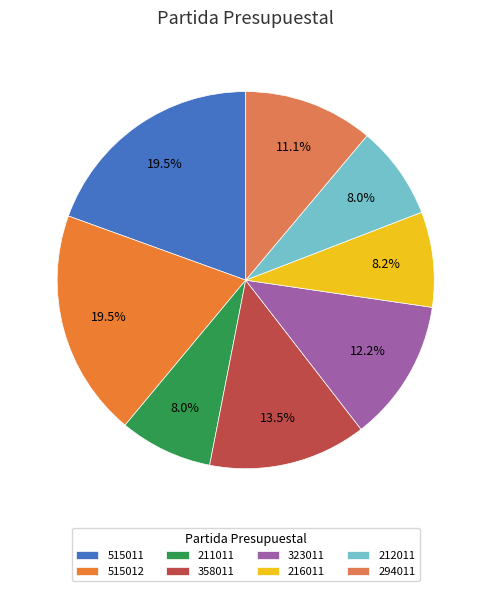

How many slices are in this pie chart?

8